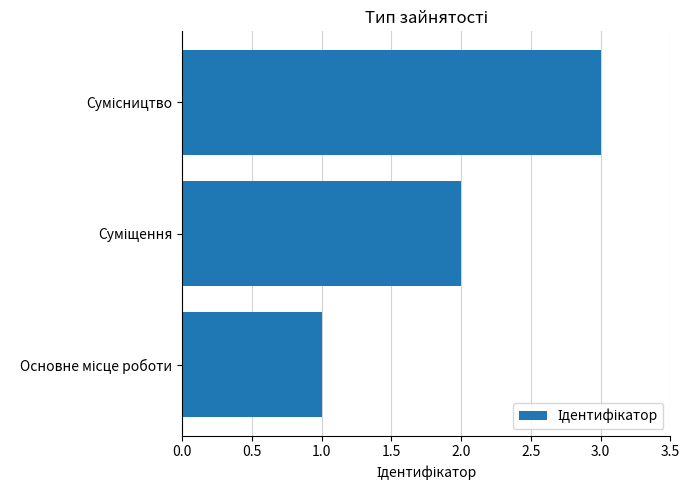

How many values are between 1 and 3?

3